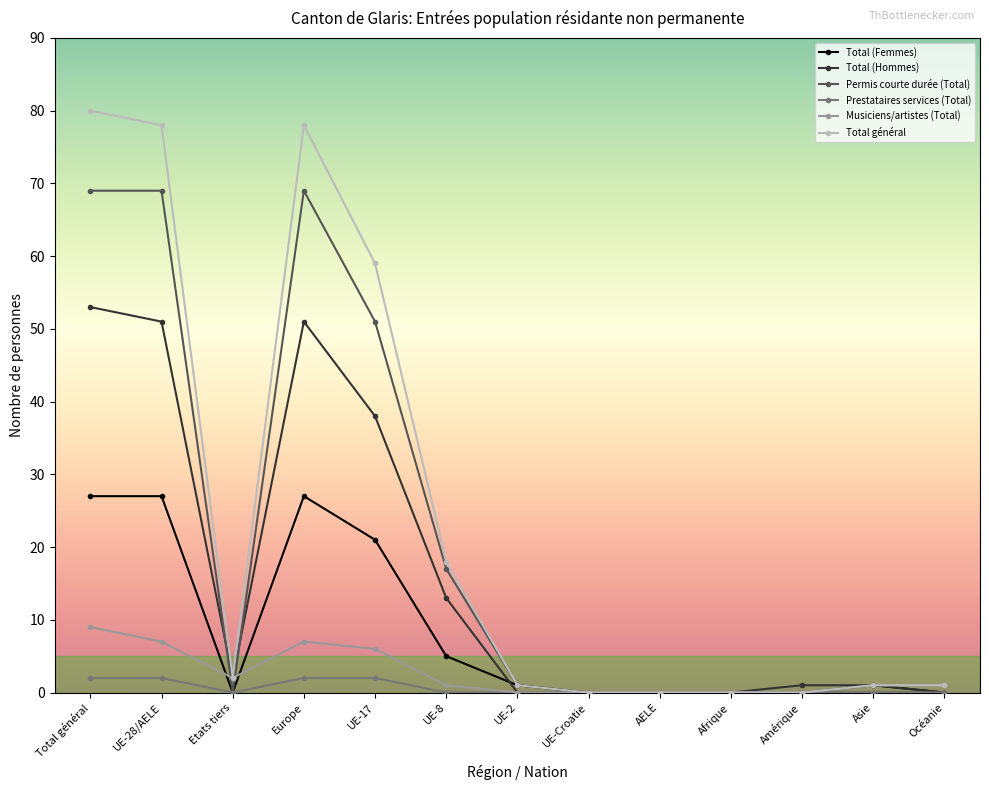

What is the label of the 12th point from the right?

UE-28/AELE